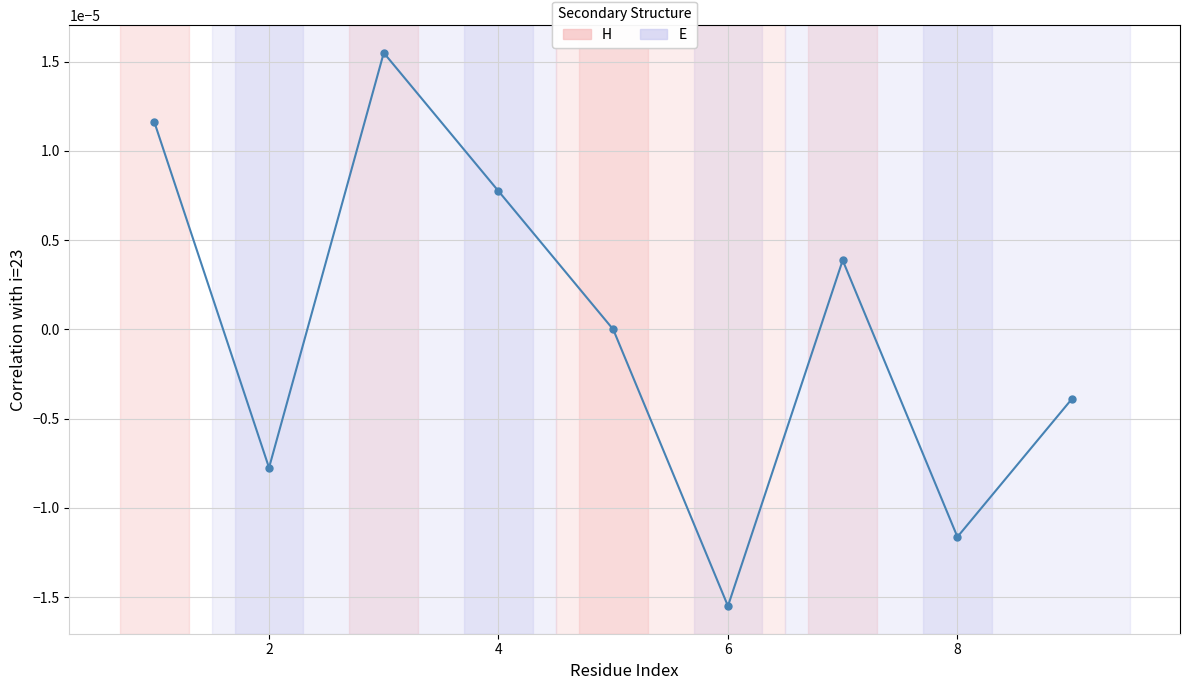

How many points are lower than both their immediate neighbors (excluding endpoints)?

3